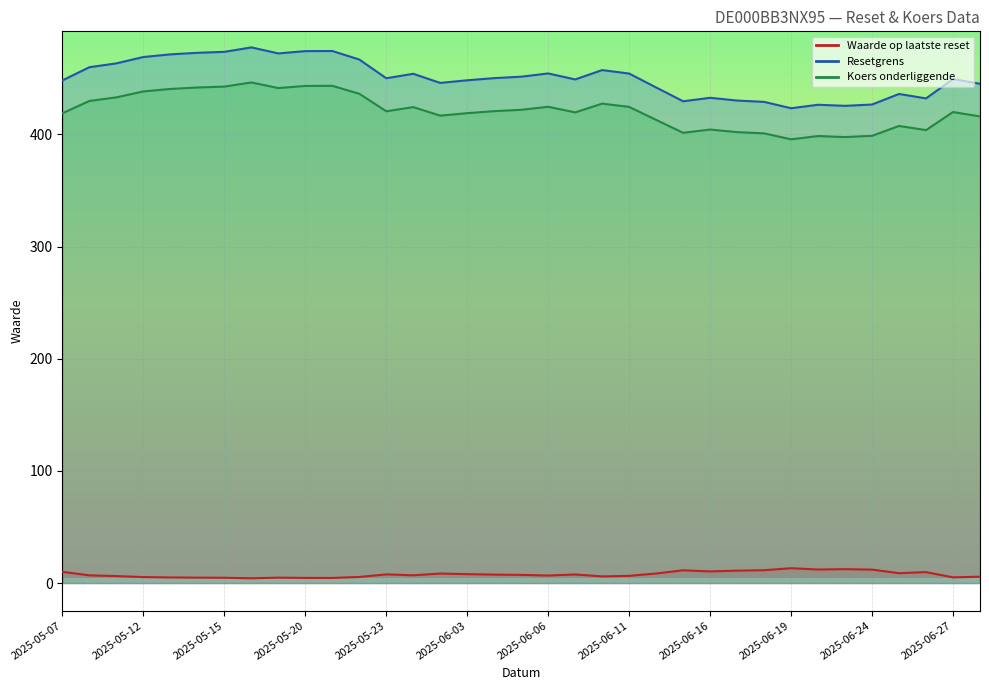

Reading left to right, transcribe all the data shown in this chart.

Waarde op laatste reset: 2025-05-07=10.0	2025-05-08=6.8	2025-05-09=6.2	2025-05-12=5.3	2025-05-13=5.0	2025-05-14=4.8	2025-05-15=4.7	2025-05-16=4.2	2025-05-19=4.8	2025-05-20=4.5	2025-05-21=4.5	2025-05-22=5.4	2025-05-23=7.7	2025-05-26=6.9	2025-06-02=8.5	2025-06-03=7.9	2025-06-04=7.5	2025-06-05=7.3	2025-06-06=6.7	2025-06-09=7.6	2025-06-10=5.9	2025-06-11=6.4	2025-06-12=8.5	2025-06-13=11.4	2025-06-16=10.4	2025-06-17=11.1	2025-06-18=11.4	2025-06-19=13.2	2025-06-20=12.1	2025-06-23=12.4	2025-06-24=12.0	2025-06-25=8.8	2025-06-26=9.8	2025-06-27=5.1	2025-06-30=5.6
Resetgrens: 2025-05-07=448.2	2025-05-08=460.0	2025-05-09=463.4	2025-05-12=469.1	2025-05-13=471.4	2025-05-14=472.8	2025-05-15=473.7	2025-05-16=477.6	2025-05-19=472.3	2025-05-20=474.3	2025-05-21=474.4	2025-05-22=466.8	2025-05-23=450.1	2025-05-26=454.1	2025-06-02=446.0	2025-06-03=448.3	2025-06-04=450.3	2025-06-05=451.5	2025-06-06=454.4	2025-06-09=449.1	2025-06-10=457.4	2025-06-11=454.3	2025-06-12=441.9	2025-06-13=429.6	2025-06-16=432.7	2025-06-17=430.2	2025-06-18=429.1	2025-06-19=423.4	2025-06-20=426.5	2025-06-23=425.5	2025-06-24=426.7	2025-06-25=436.1	2025-06-26=432.2	2025-06-27=449.4	2025-06-30=445.2
Koers onderliggende: 2025-05-07=418.9	2025-05-08=429.9	2025-05-09=433.1	2025-05-12=438.4	2025-05-13=440.6	2025-05-14=441.9	2025-05-15=442.7	2025-05-16=446.4	2025-05-19=441.4	2025-05-20=443.3	2025-05-21=443.4	2025-05-22=436.3	2025-05-23=420.7	2025-05-26=424.4	2025-06-02=416.8	2025-06-03=419.0	2025-06-04=420.8	2025-06-05=422.0	2025-06-06=424.7	2025-06-09=419.7	2025-06-10=427.5	2025-06-11=424.6	2025-06-12=413.0	2025-06-13=401.5	2025-06-16=404.4	2025-06-17=402.1	2025-06-18=401.0	2025-06-19=395.7	2025-06-20=398.6	2025-06-23=397.7	2025-06-24=398.8	2025-06-25=407.6	2025-06-26=403.9	2025-06-27=420.0	2025-06-30=416.1